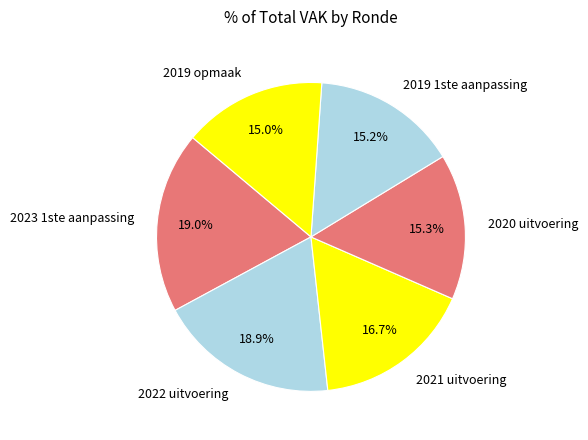

What is the total percentage of 2021 uitvoering and 2020 uitvoering?

32.0%